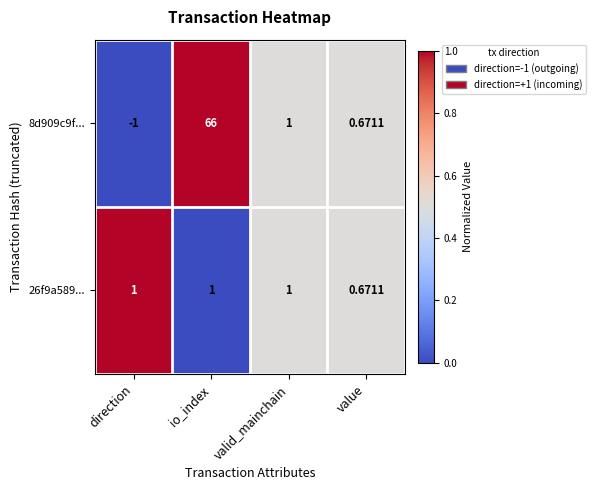

At which label does 8d909c9f... reach its peak?

io_index